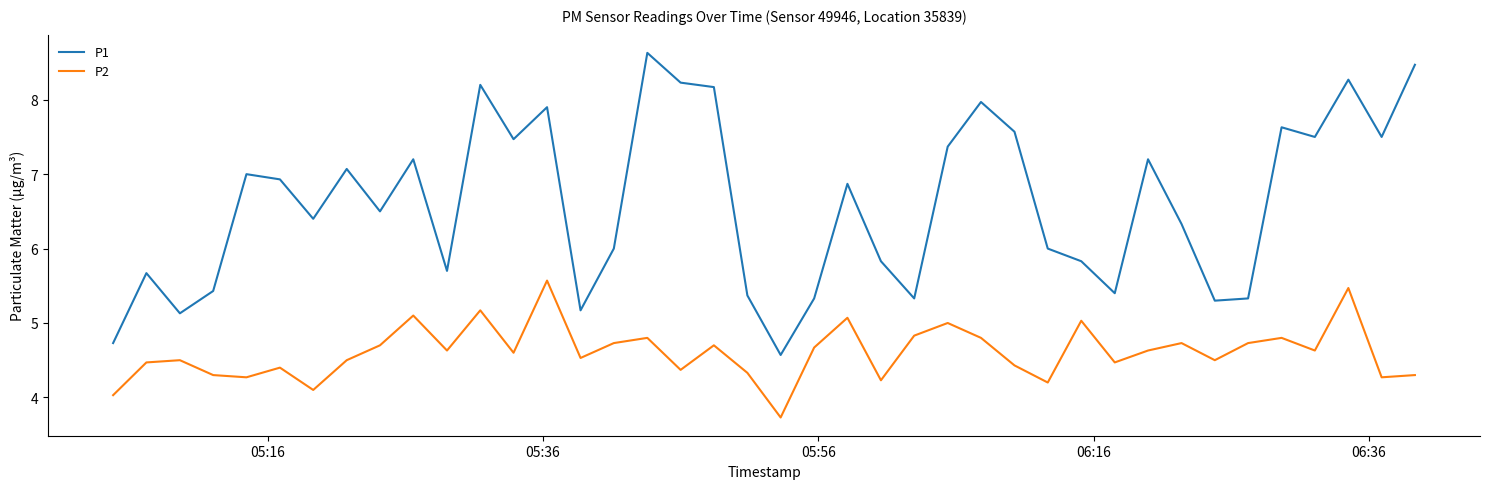

List the series in order of their overall mean, lowest first.

P2, P1